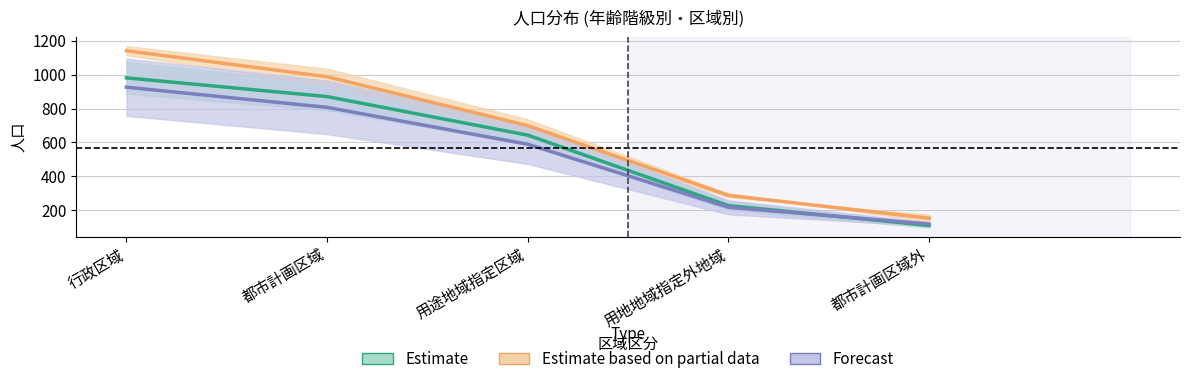

Reading left to right, extract all data points from this chart.

Estimate: 981.0	870.5	643.0	227.5	110.5
Estimate based on partial data: 1141.0	987.5	699.5	288.0	153.5
Forecast: 926.0	807.0	589.5	217.5	119.0